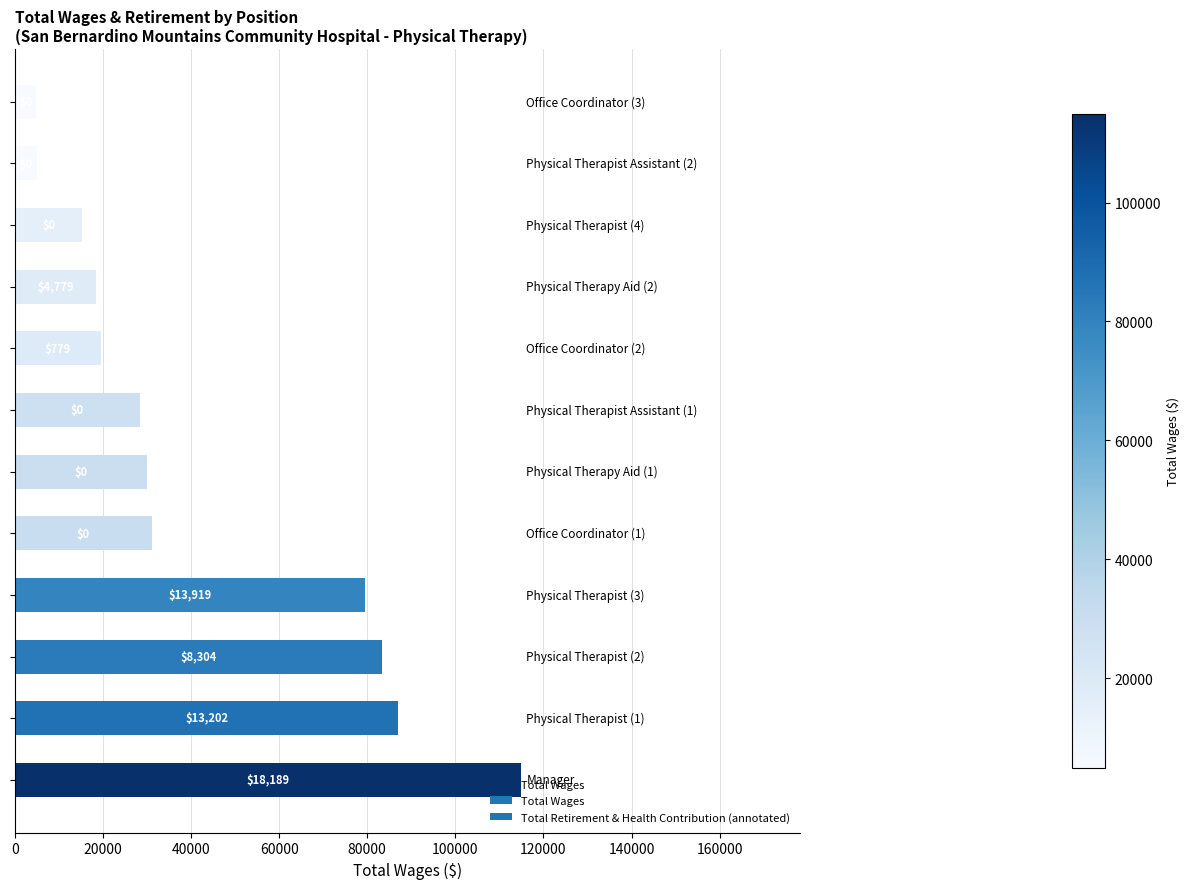

How many bars are there in total?

12